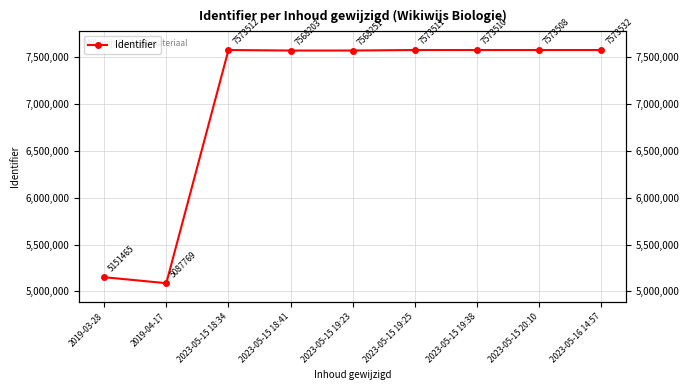

What is the average value?

7027029